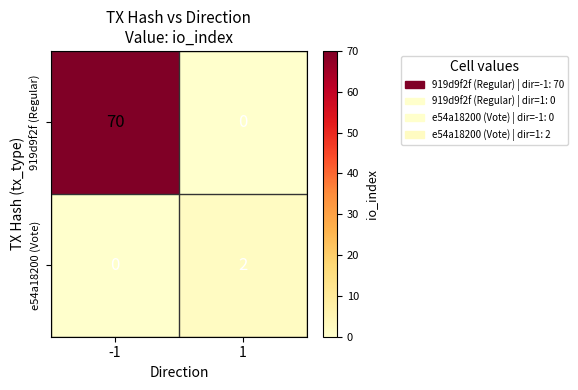

Which series has the largest total across all categories?

919d9f2f (Regular)